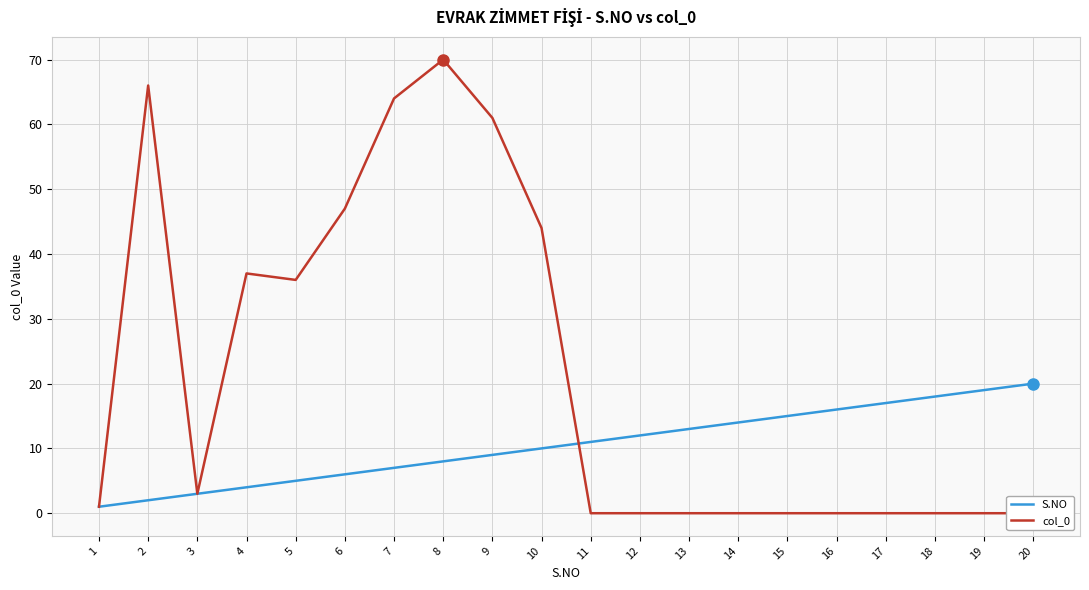

At which label does col_0 first exceed 1?

2